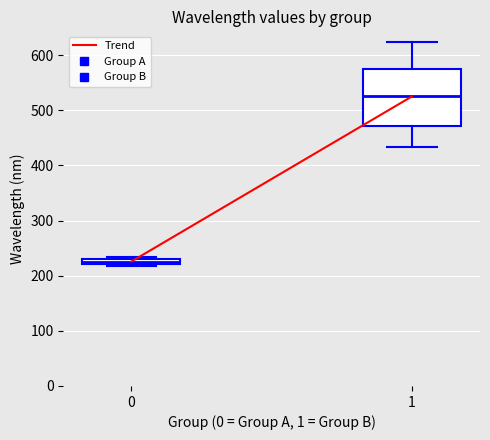

Which box is the tallest, from its lower edge to its upper edge?

1